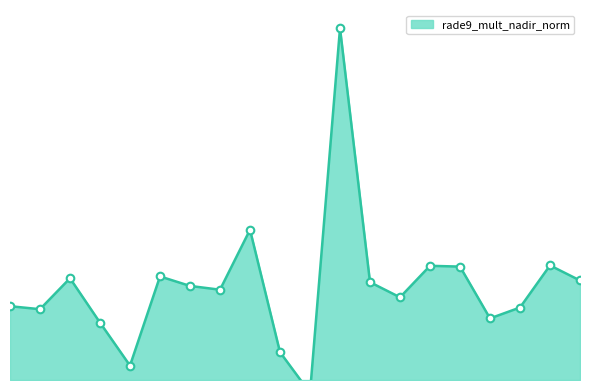

Which has a higher value, 120216 or 115591?

120216